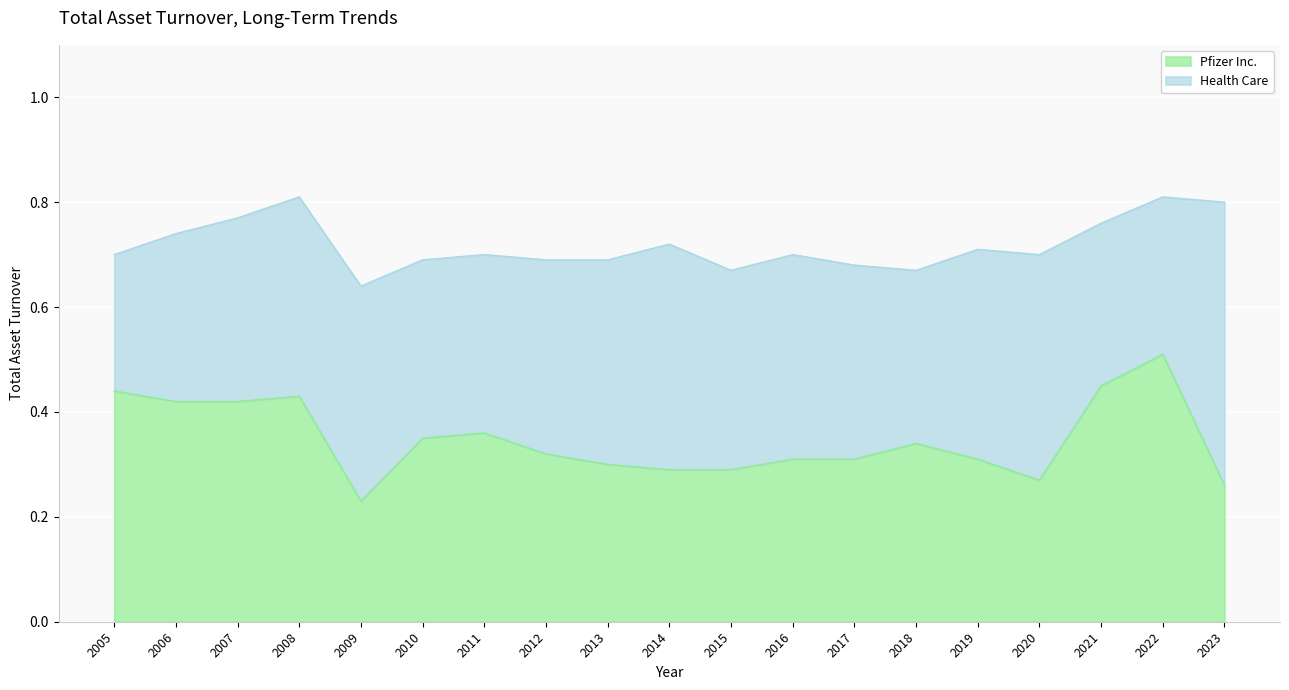

Where is Pfizer Inc. nearest to the value 0?

2009